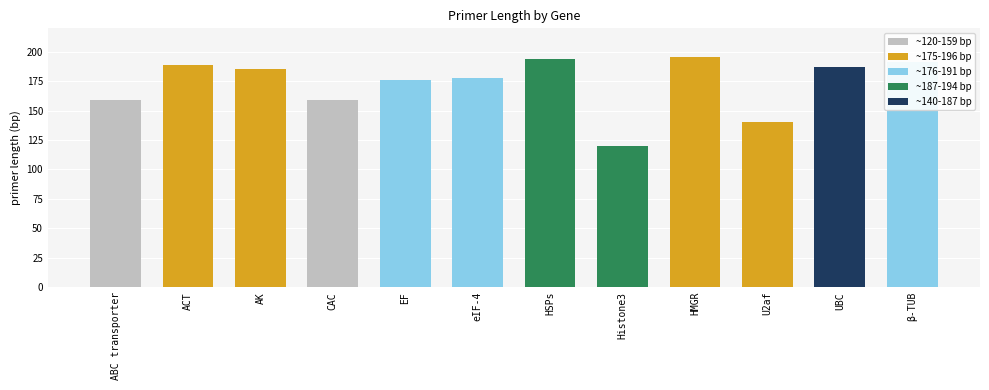

What is the difference between the maximum and minimum values?

76